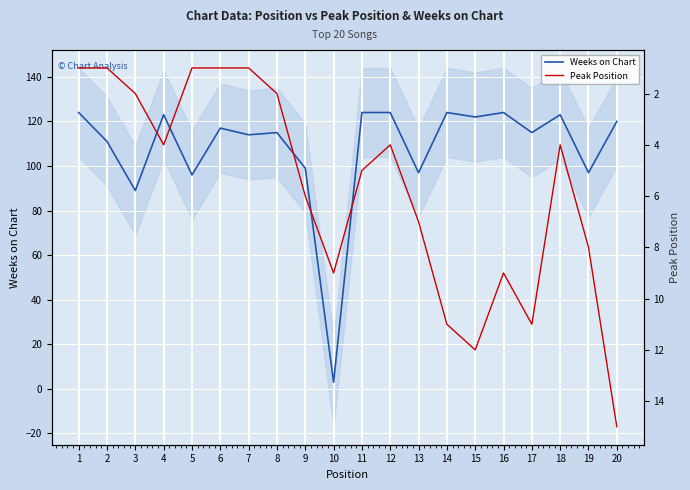

How many lines are shown in the chart?

2